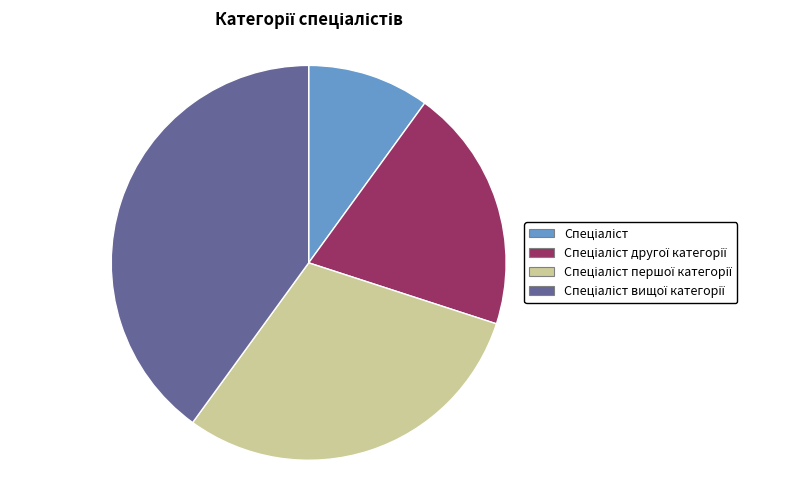

Is there any slice that represents more than half of the pie?

No